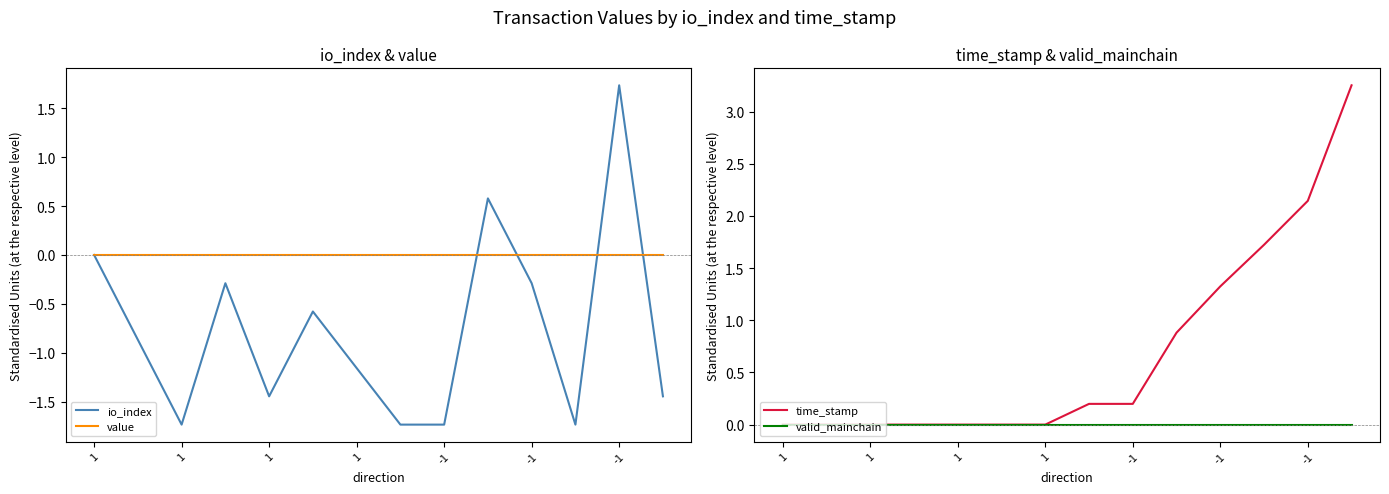

Reading left to right, transcribe all the data shown in this chart.

io_index: 0.0	-0.9	-1.7	-0.3	-1.4	-0.6	-1.2	-1.7	-1.7	0.6	-0.3	-1.7	1.7	-1.4
value: 0.0	0.0	0.0	0.0	0.0	0.0	0.0	0.0	0.0	0.0	0.0	0.0	0.0	0.0
time_stamp: 0.0	0.0	0.0	0.0	0.0	0.0	0.0	0.2	0.2	0.9	1.3	1.7	2.1	3.3
valid_mainchain: 0.0	0.0	0.0	0.0	0.0	0.0	0.0	0.0	0.0	0.0	0.0	0.0	0.0	0.0